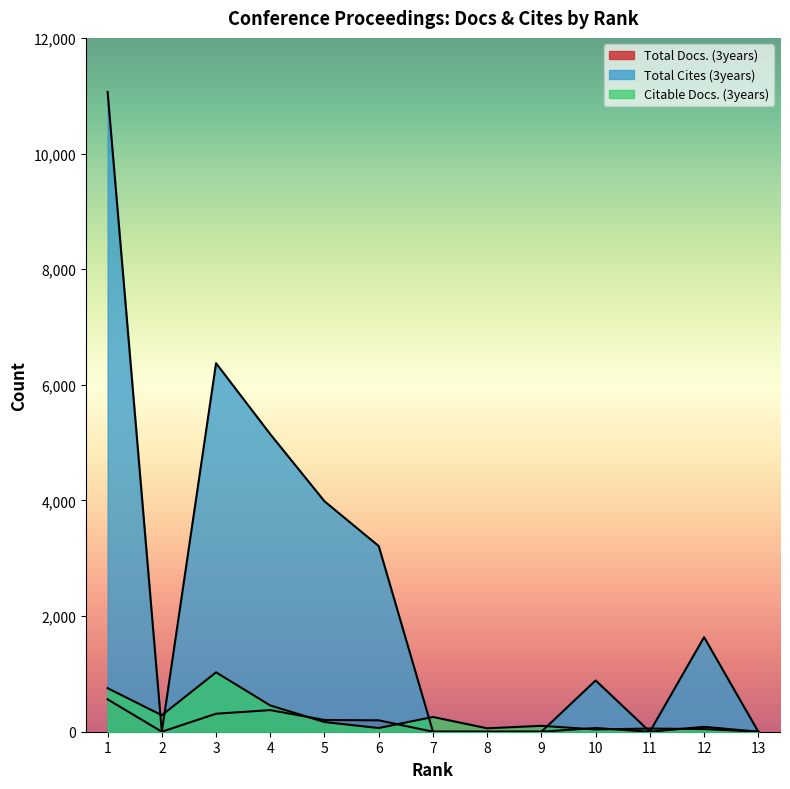

Where is the first local minimum for Total Cites (3years)?

2